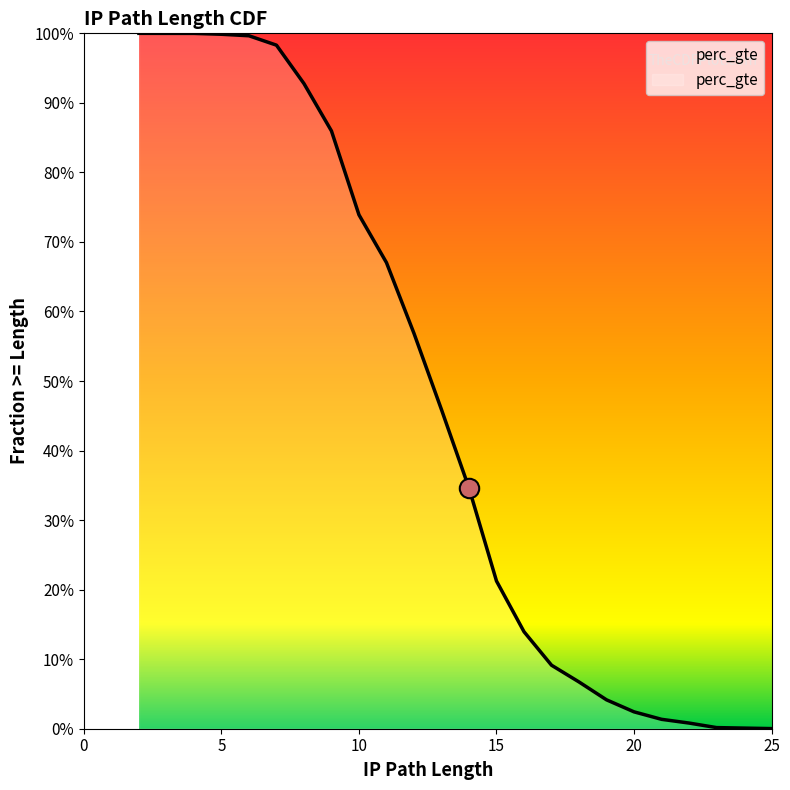

Which category has the lowest value across all series?

25